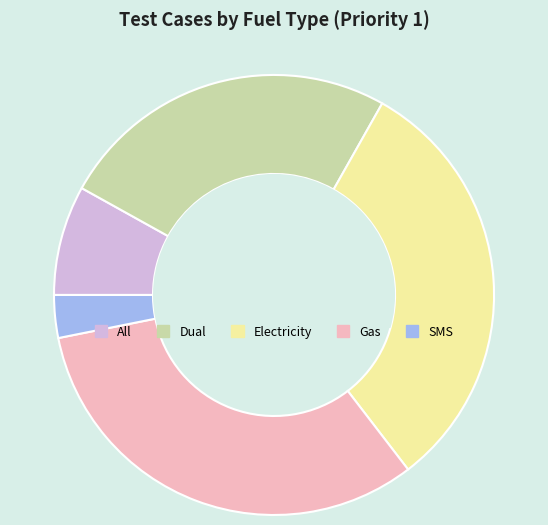

True or false: Dual accounts for 12% of the total.

False